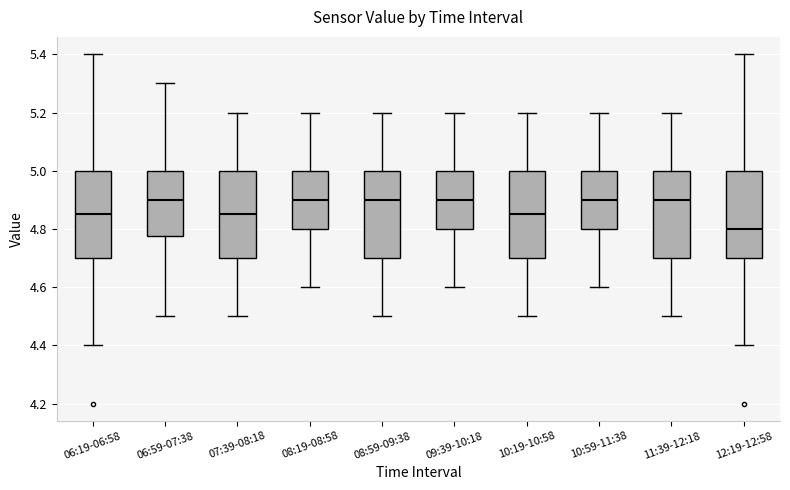

Reading left to right, read every box against the y-axis: the position of its median line, the range the box covers, and the ends of its whiskers. The values are not printed on the chart, so give them approximately, as read against the axis.

06:19-06:58: median 4.86, box 4.70 to 5.00, whiskers 4.40 to 5.40
06:59-07:38: median 4.90, box 4.78 to 5.00, whiskers 4.50 to 5.30
07:39-08:18: median 4.86, box 4.70 to 5.00, whiskers 4.50 to 5.20
08:19-08:58: median 4.90, box 4.80 to 5.00, whiskers 4.60 to 5.20
08:59-09:38: median 4.90, box 4.70 to 5.00, whiskers 4.50 to 5.20
09:39-10:18: median 4.90, box 4.80 to 5.00, whiskers 4.60 to 5.20
10:19-10:58: median 4.86, box 4.70 to 5.00, whiskers 4.50 to 5.20
10:59-11:38: median 4.90, box 4.80 to 5.00, whiskers 4.60 to 5.20
11:39-12:18: median 4.90, box 4.70 to 5.00, whiskers 4.50 to 5.20
12:19-12:58: median 4.80, box 4.70 to 5.00, whiskers 4.40 to 5.40